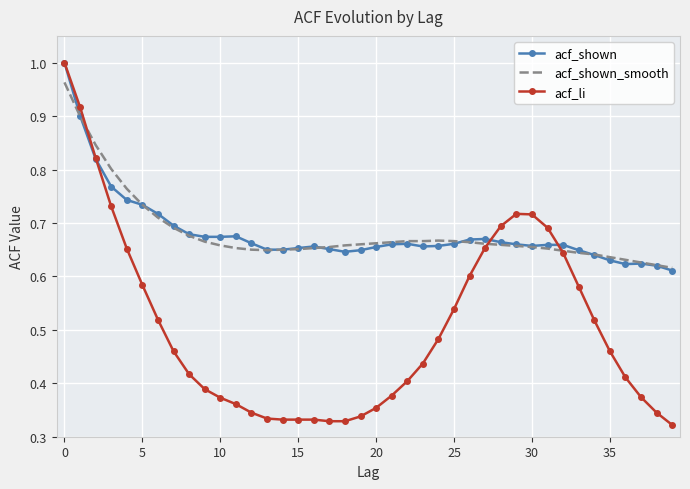

How many distinct data groups are displayed?

3